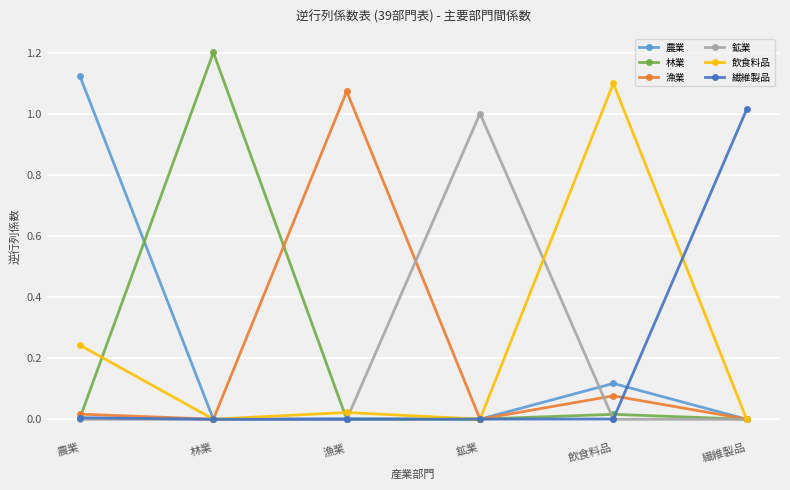

Where is the first local maximum for 漁業?

漁業